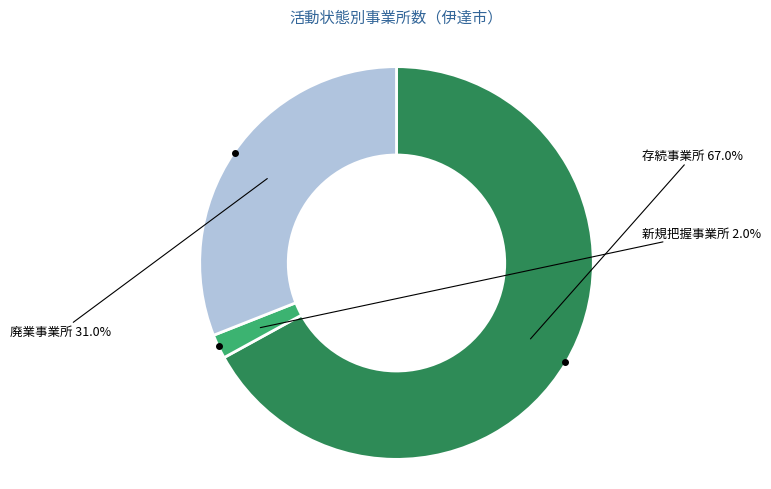

Rank the categories by value from lowest to highest.

新規把握事業所, 廃業事業所, 存続事業所